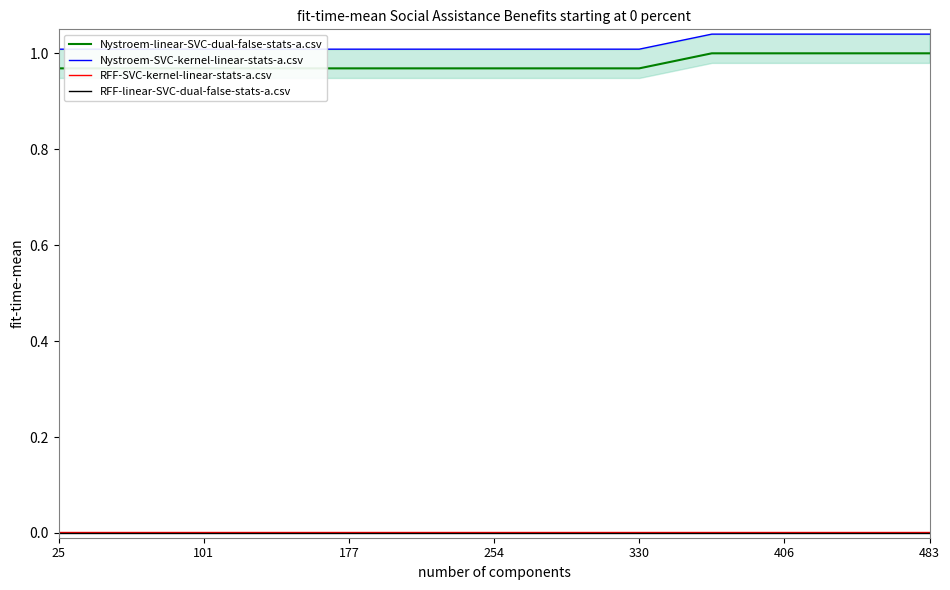

True or false: RFF-linear-SVC-dual-false-stats-a.csv and RFF-SVC-kernel-linear-stats-a.csv intersect in this chart.

False